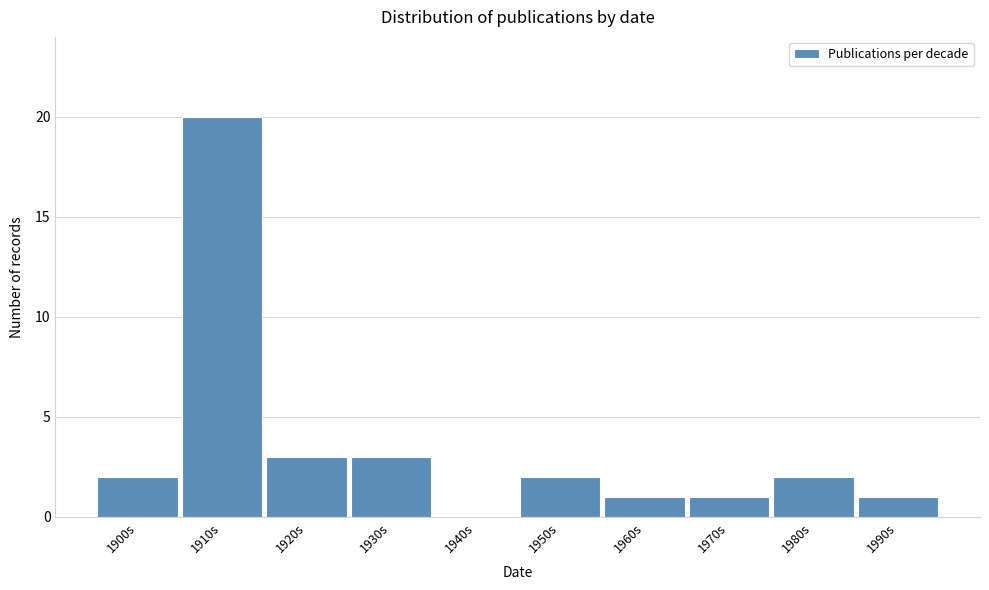

Reading left to right, list all the values displayed in this chart.

1900s=2	1910s=20	1920s=3	1930s=3	1940s=0	1950s=2	1960s=1	1970s=1	1980s=2	1990s=1